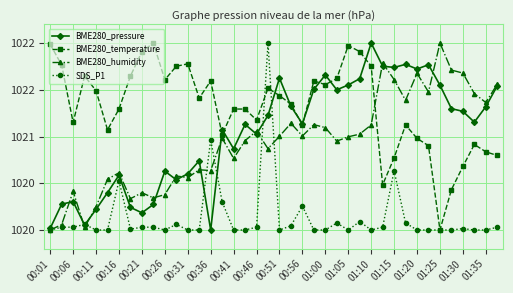

Which series has the widest spread of values?

BME280_pressure